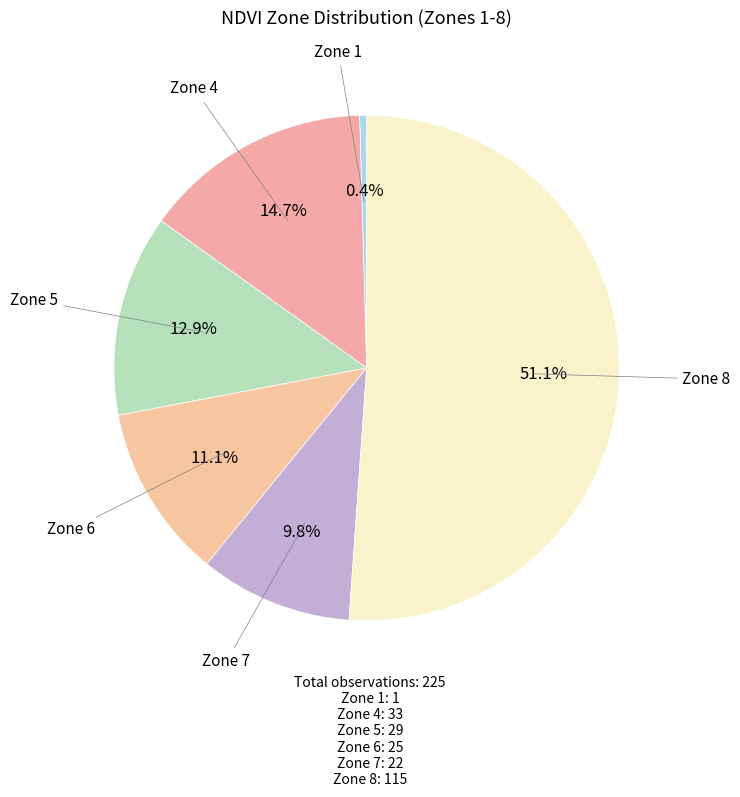

Which category has the biggest portion of the pie?

Zone 8